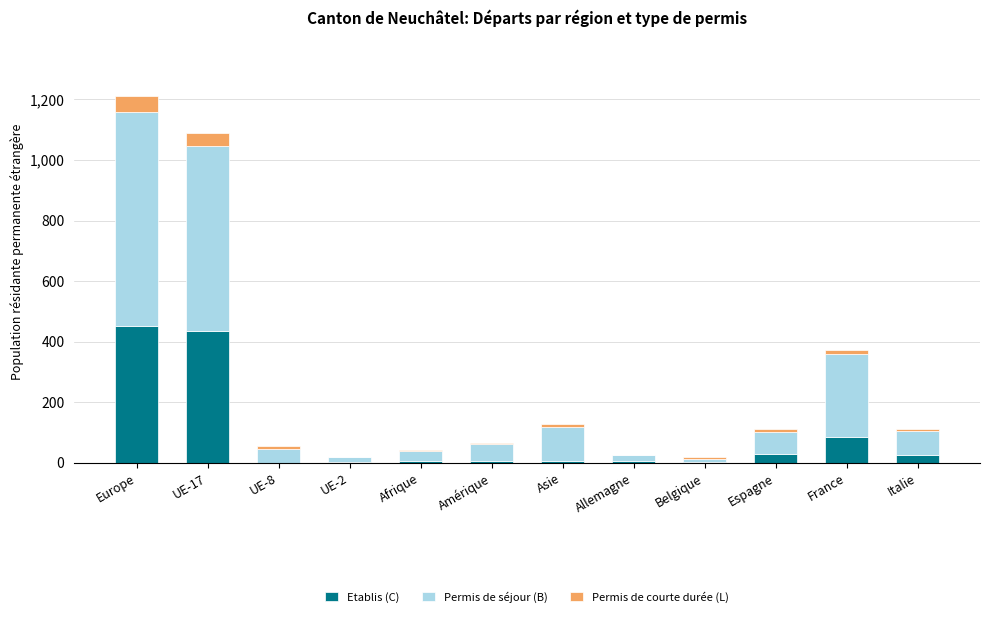

What is the total value across all series at Espagne?

113